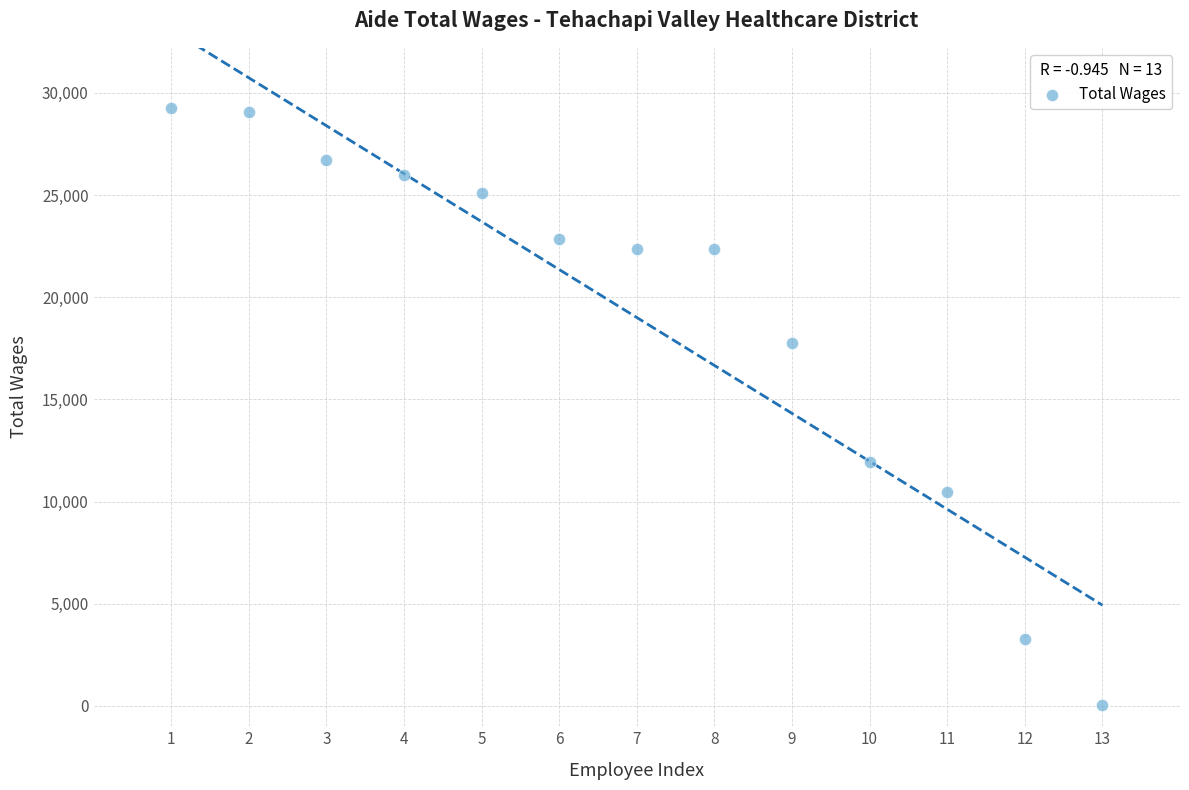

What Y value in the scatter plot is closest to 14649?

11916